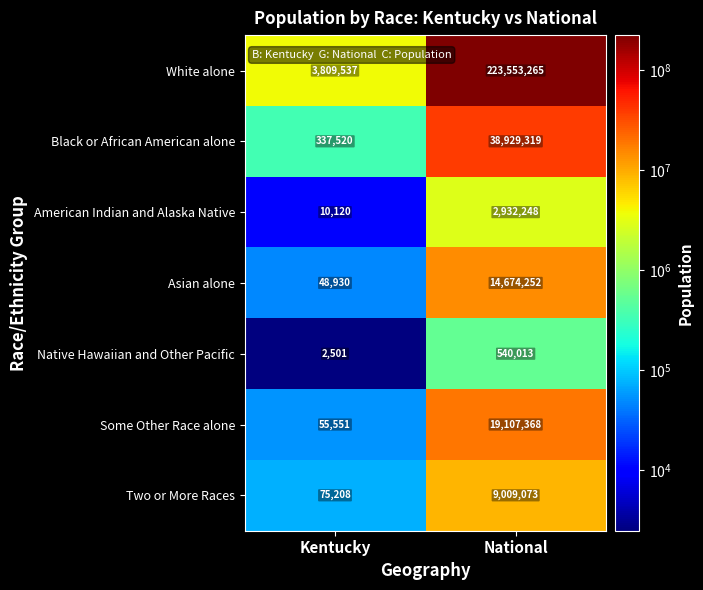

What is the minimum value for Native Hawaiian and Other Pacific?

2501